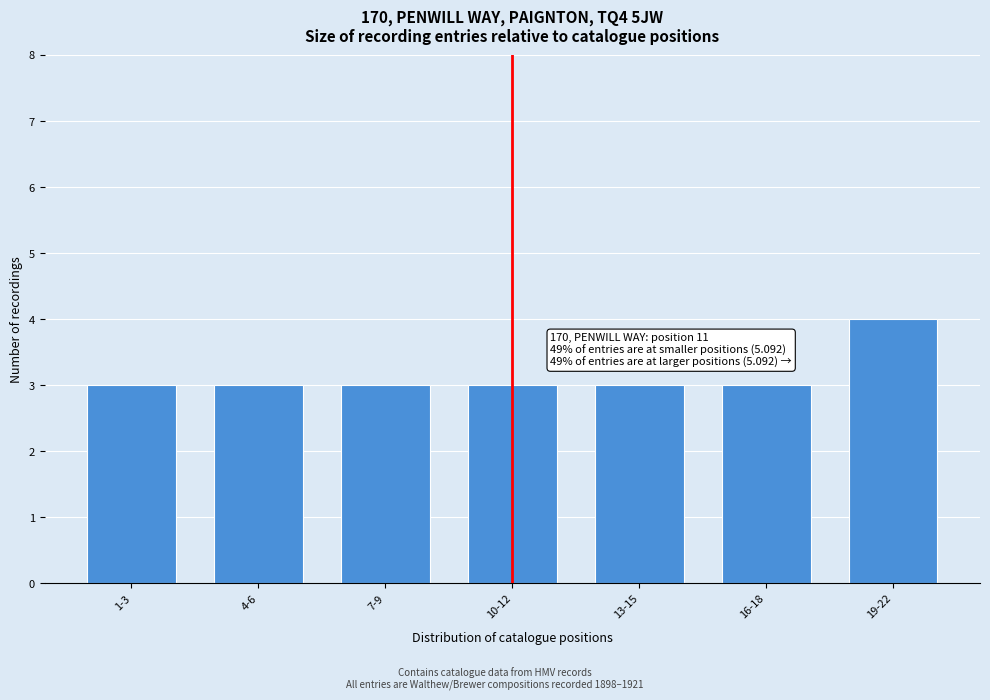

Reading left to right, transcribe all the data shown in this chart.

3	3	3	3	3	3	4